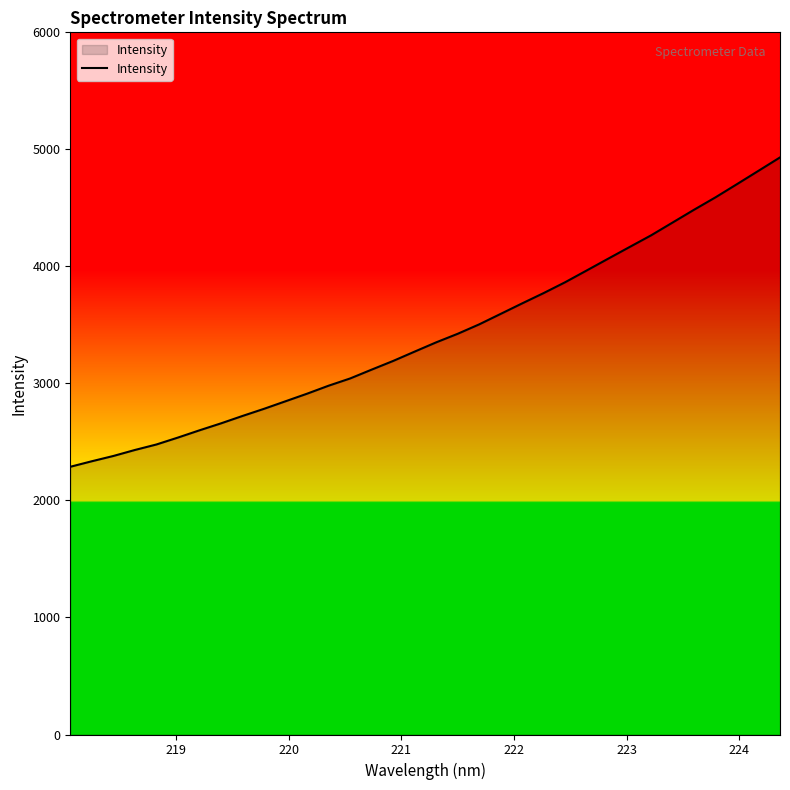

What is the maximum value shown in the chart?

4931.3